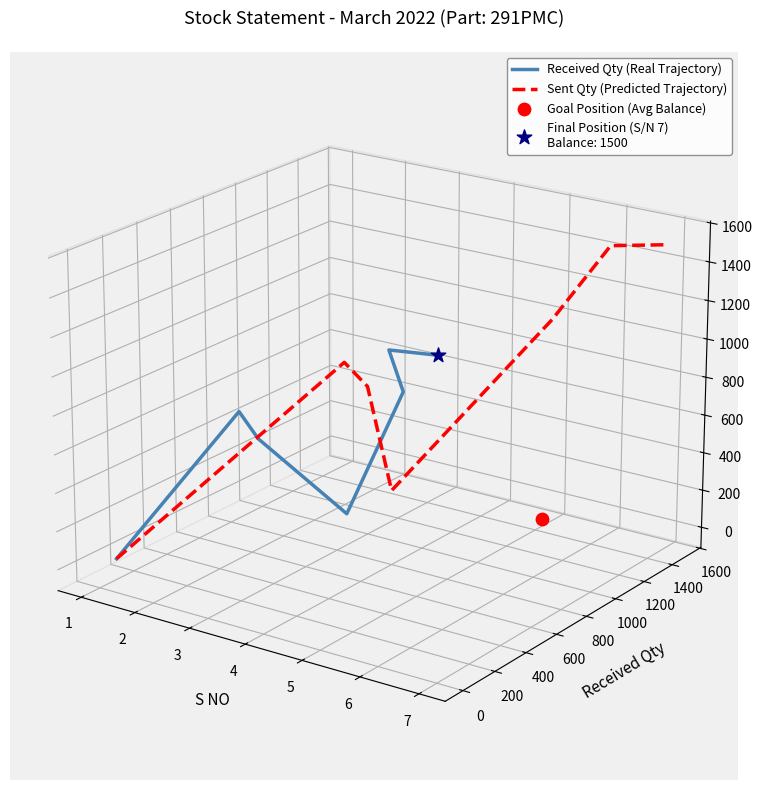

Which series has the largest Y range (max minus min)?

Sent Qty (Predicted Trajectory)